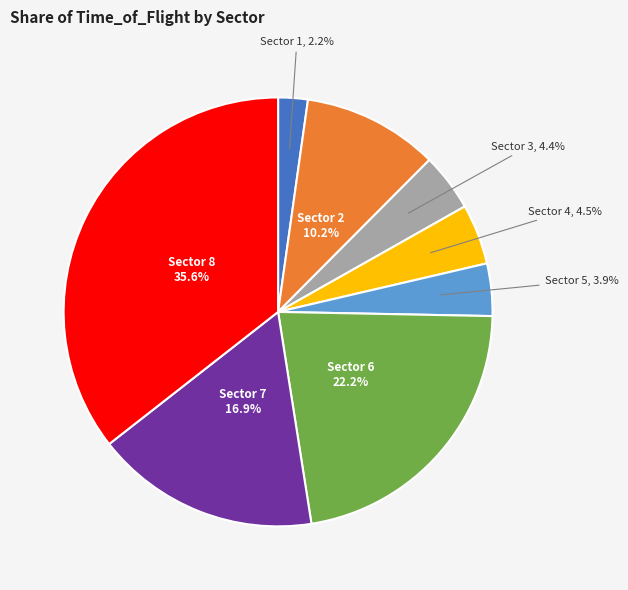

Does any single category account for the majority?

No